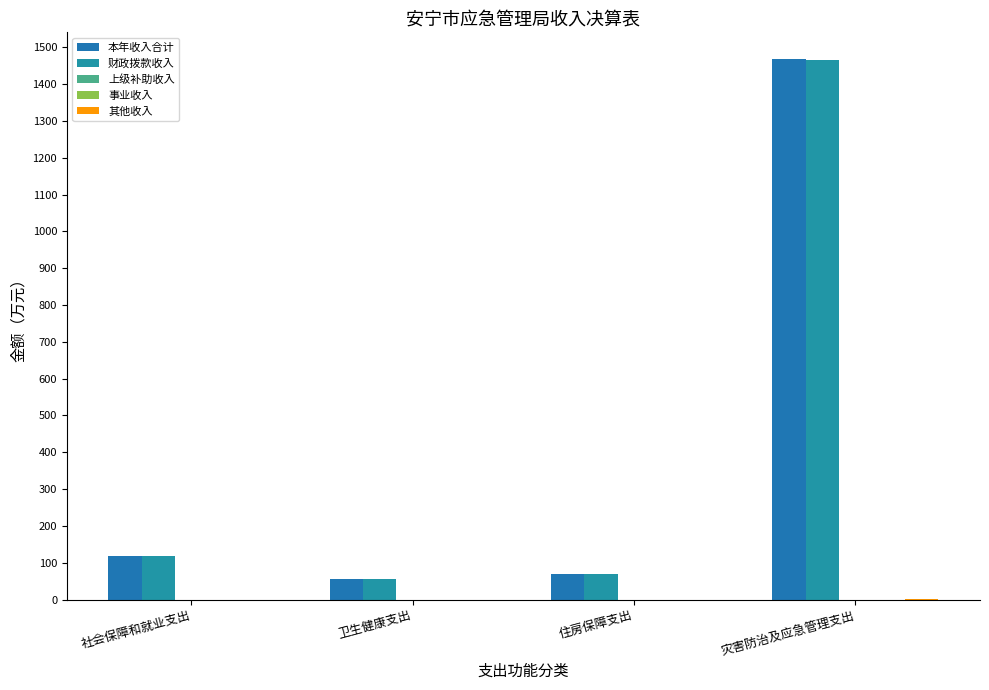

Are the bars grouped side by side (vs. stacked)?

Yes